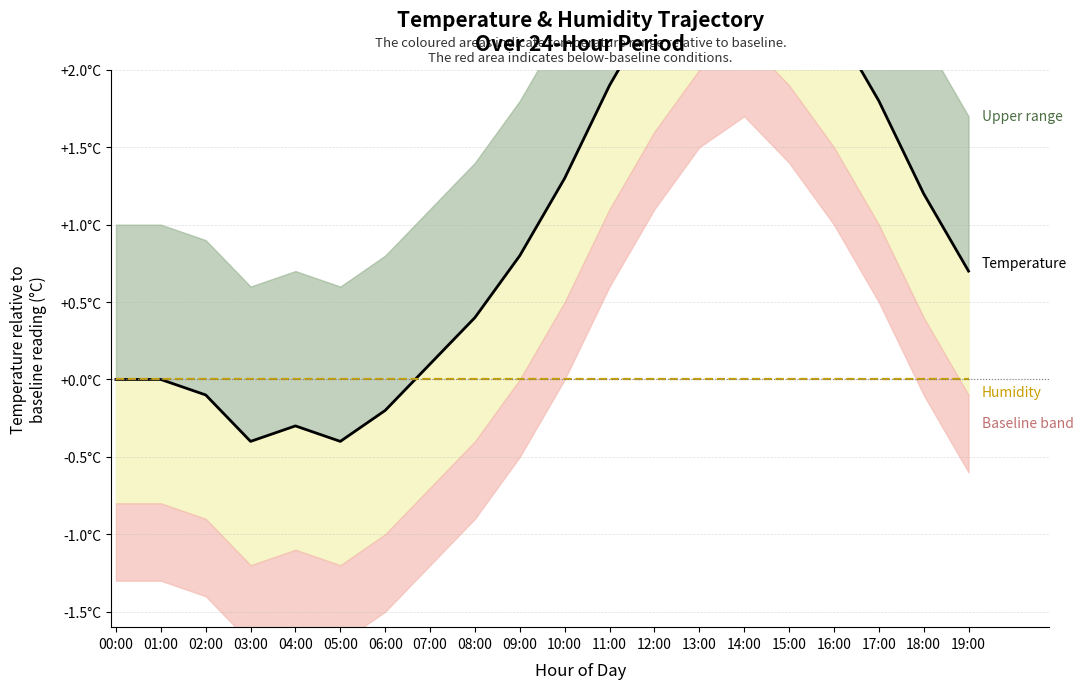

At which category is the sum across all series the highest?

14:00